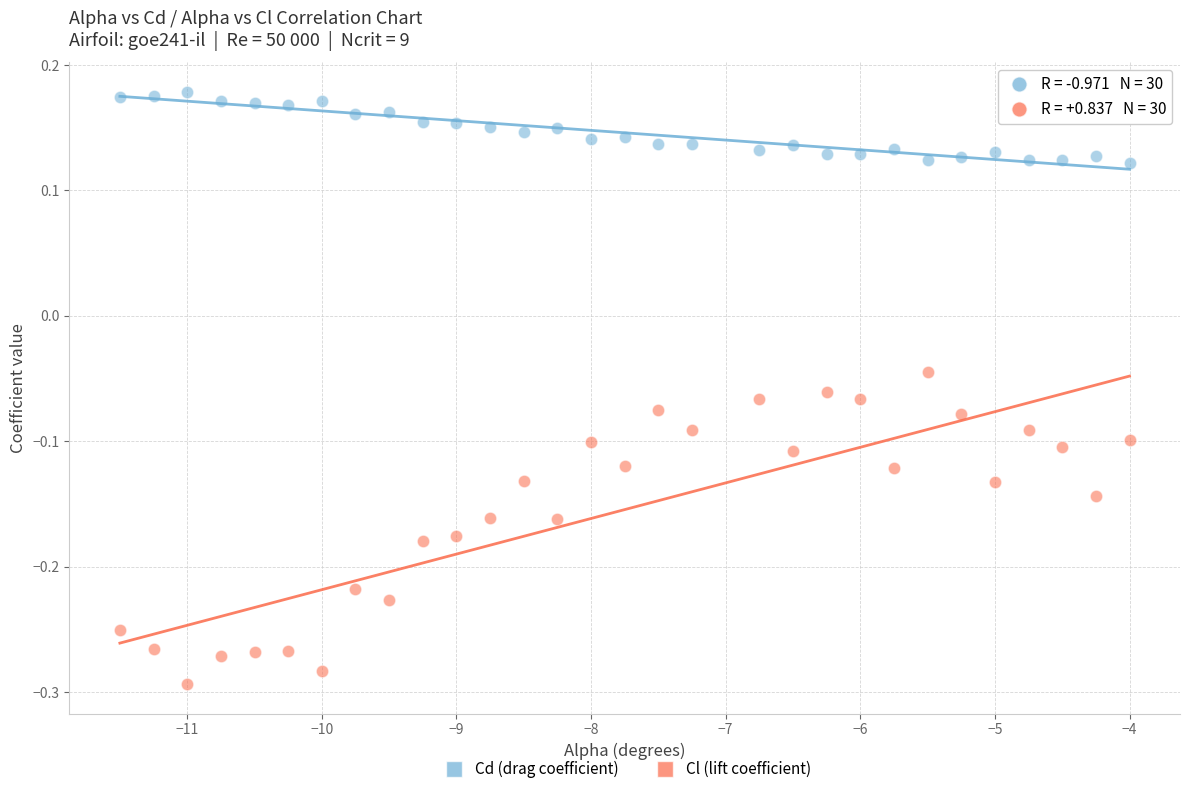

What are all the series names shown in the legend?

Cd (drag coefficient), Cl (lift coefficient)